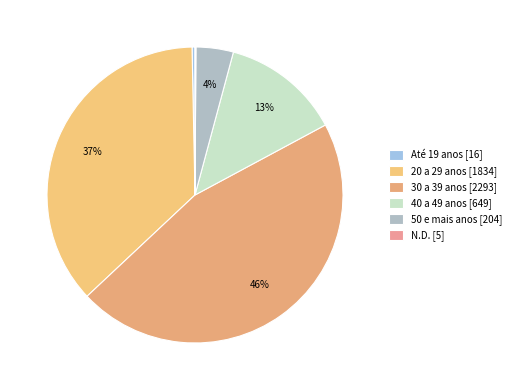

Is there a majority slice in this chart?

No